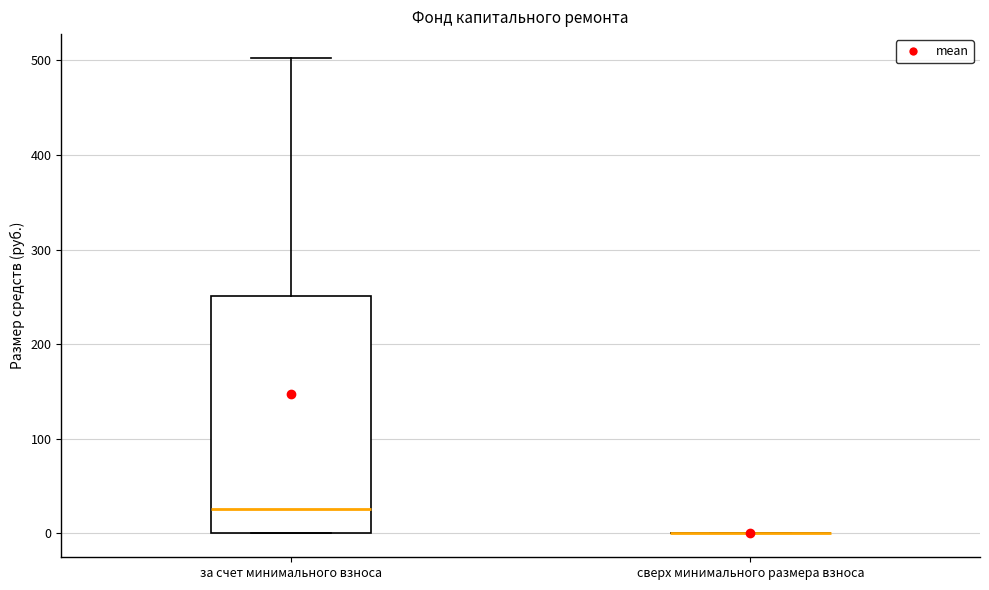

Reading left to right, transcribe this box plot: for each box, give where its median line is, the range the box spans, and where its two whiskers end, as read against the y-axis. The values are not printed on the chart, so give them approximately, as read against the axis.

за счет минимального взноса: median 30, box 0 to 250, whiskers 0 to 500
сверх минимального размера взноса: box collapsed to a line at 0, whiskers 0 to 0